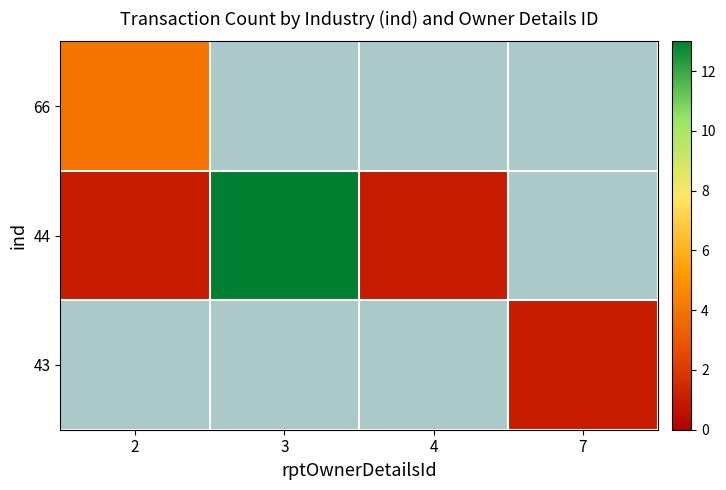

Reading left to right, transcribe all the data shown in this chart.

43: 2=0	3=0	4=0	7=1
44: 2=1	3=13	4=1	7=0
66: 2=4	3=0	4=0	7=0